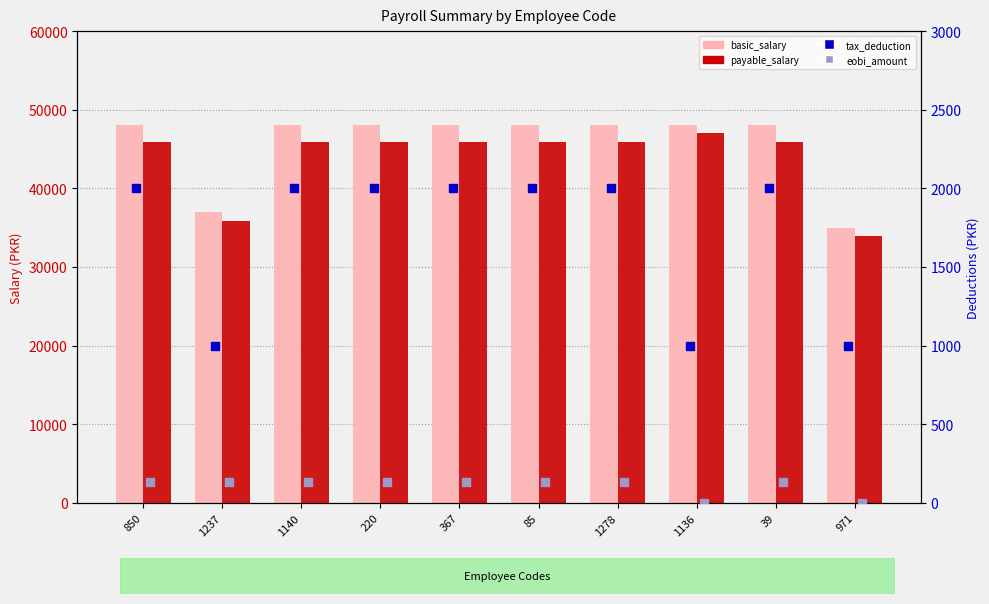

What is the total value across all series at 1140?

96000